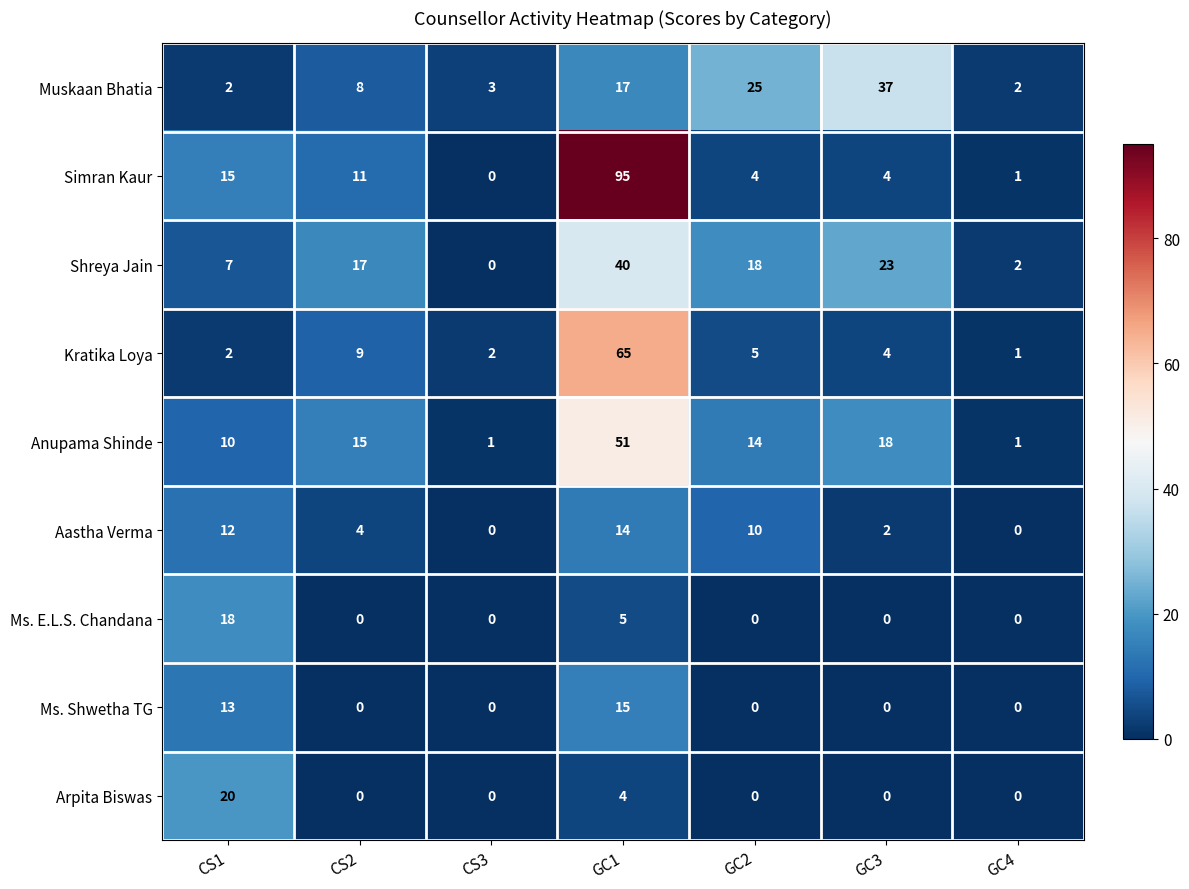

At which category is the sum across all series the highest?

GC1